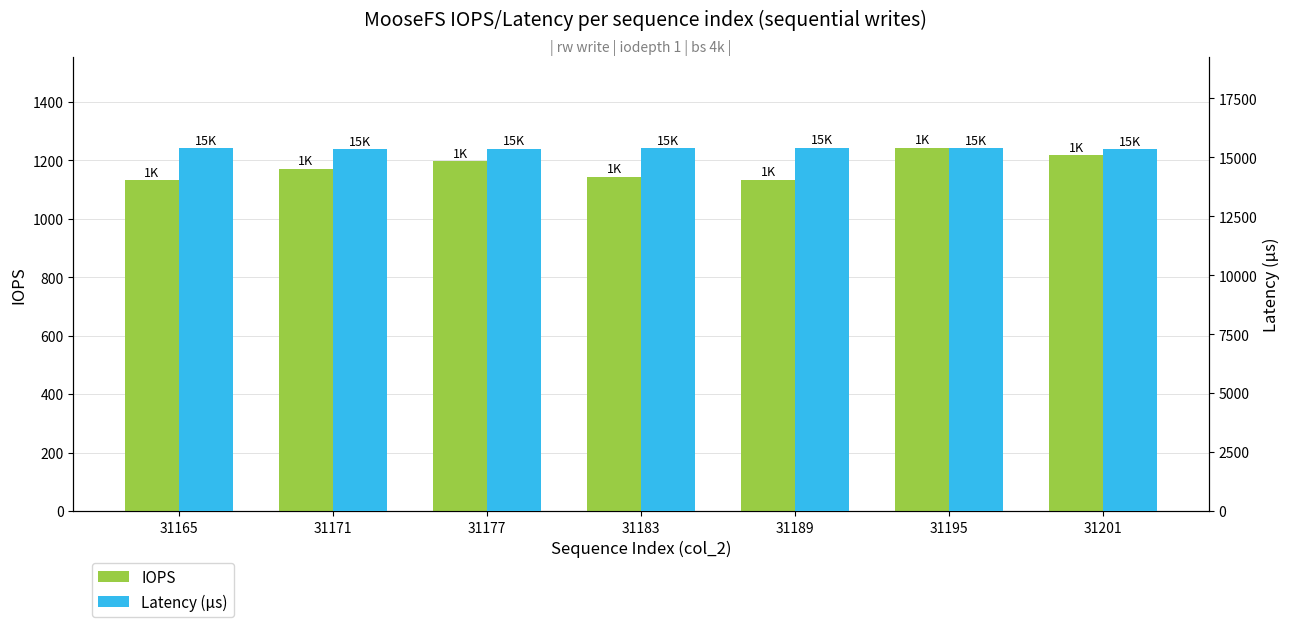

Rank the series at 31195 from lowest to highest value.

IOPS, Latency (μs)